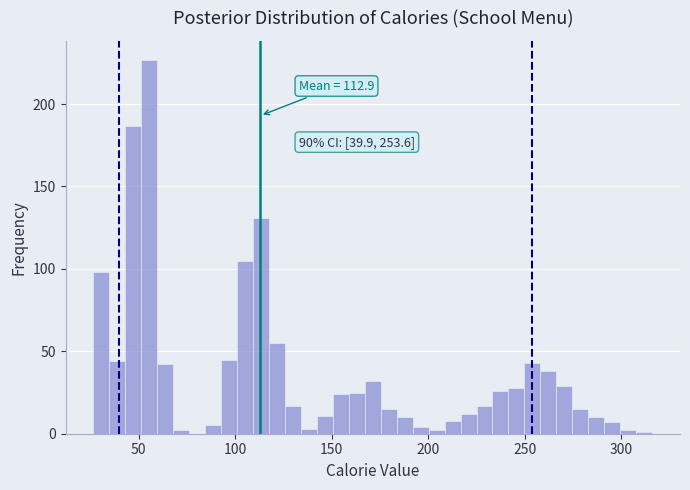

Read against the x-axis, roughly where is the centre of the tallest bar?

55